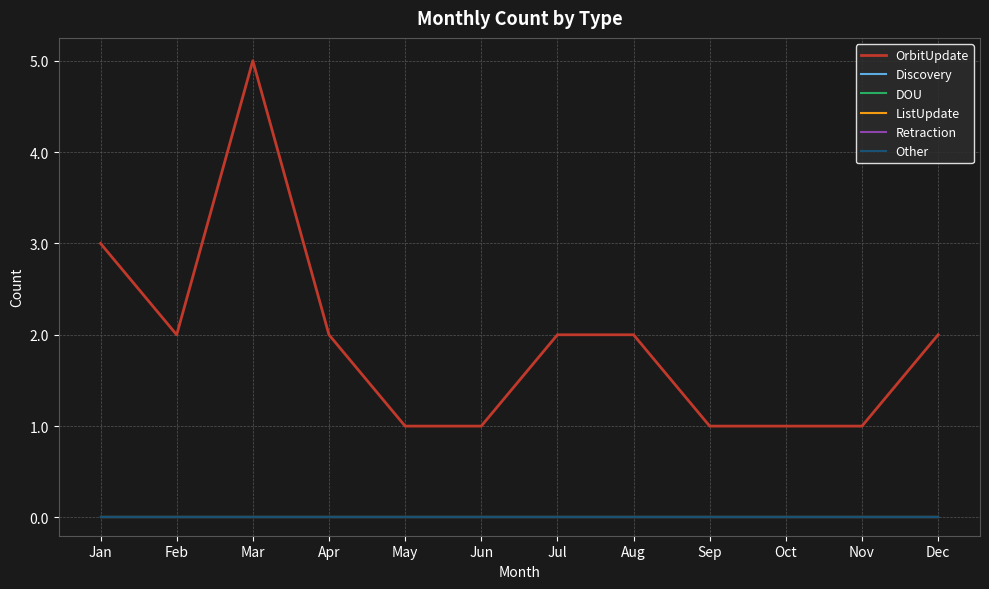

Does the chart display data point markers on the line(s)?

No